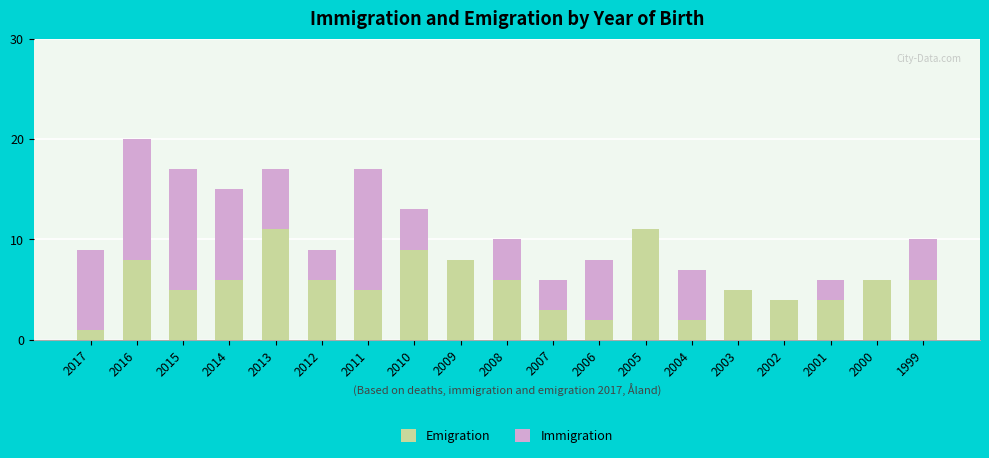

What is the maximum value for Emigration?

11